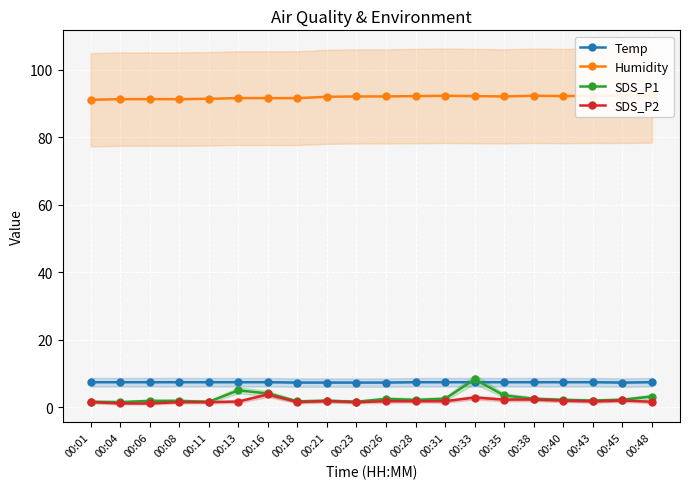

At which category does SDS_P2 reach its first local valley?

00:06